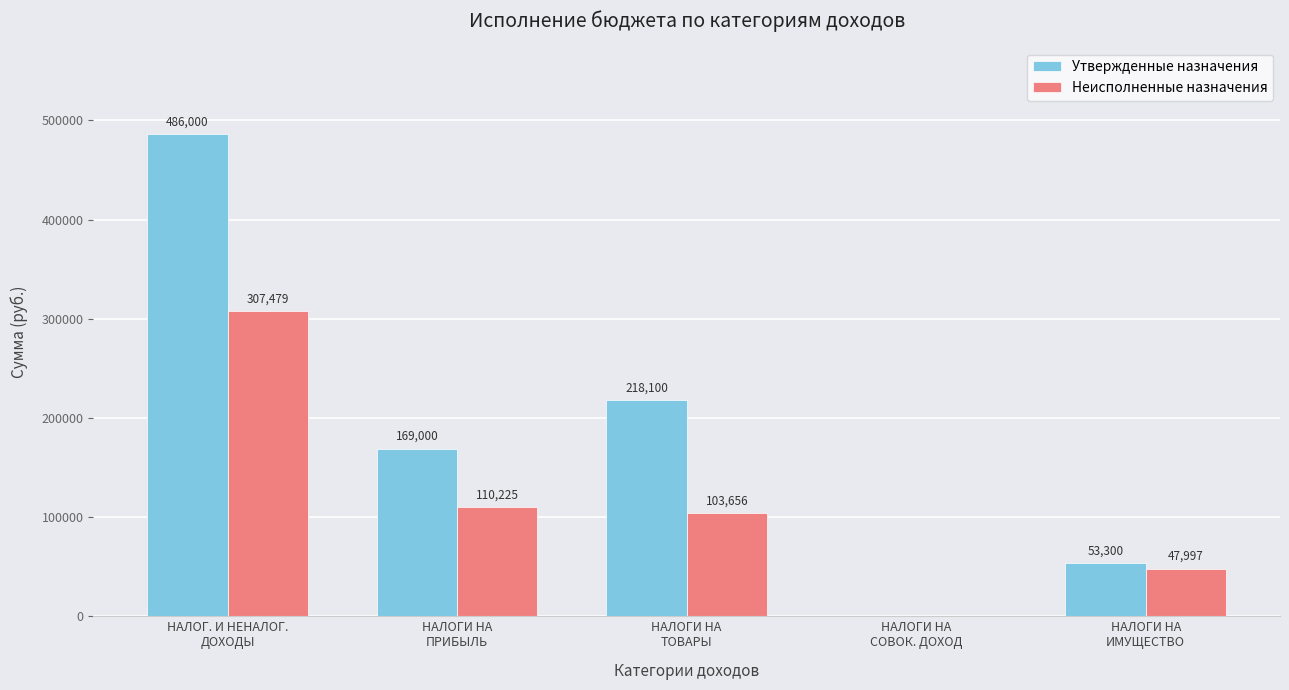

How many values in the Неисполненные назначения series exceed 103656?

3